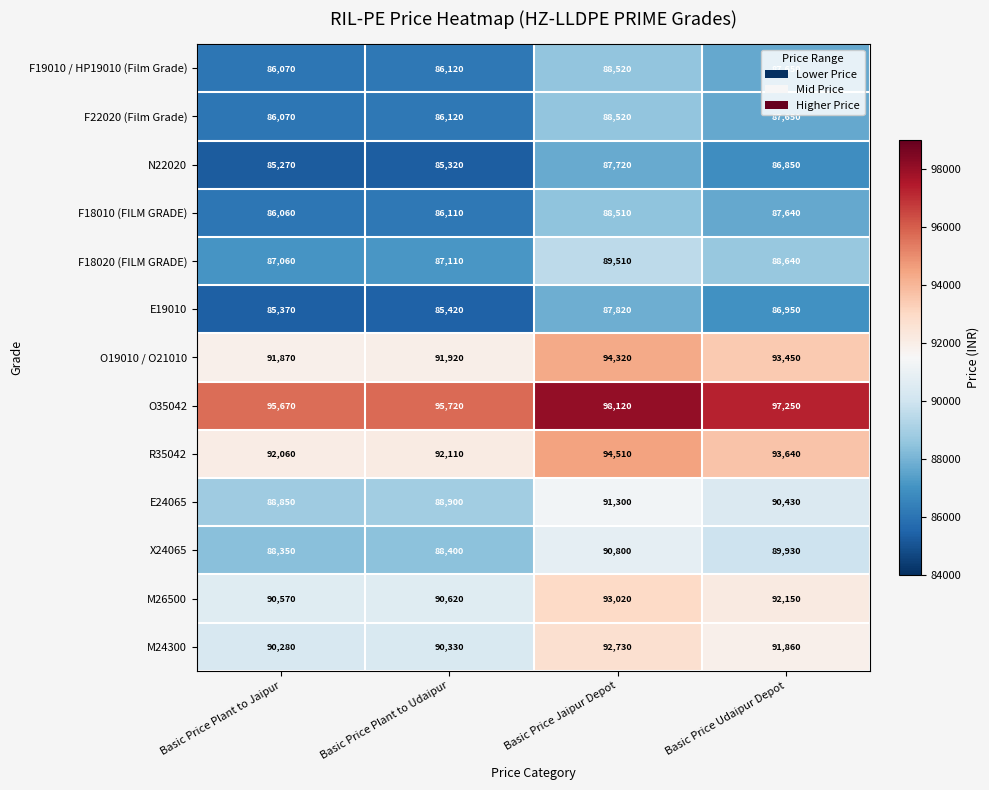

At which category is the sum across all series the highest?

Basic Price Jaipur Depot